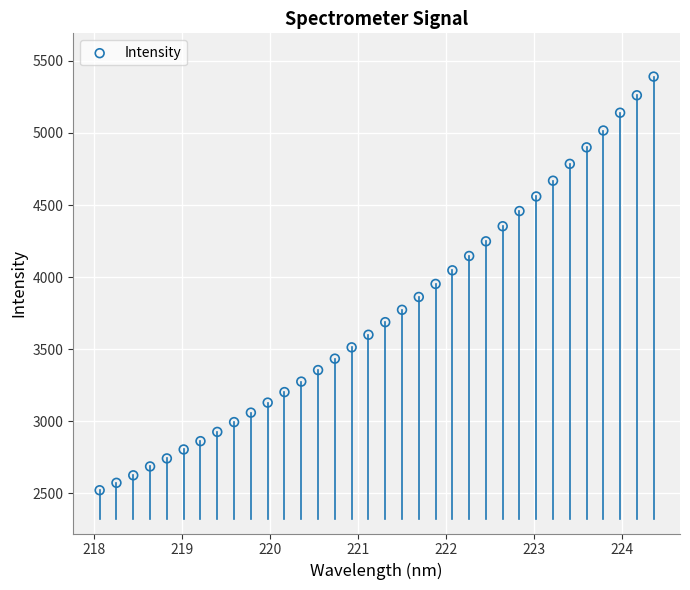

What is the range of X values (max minus min)?

6.3